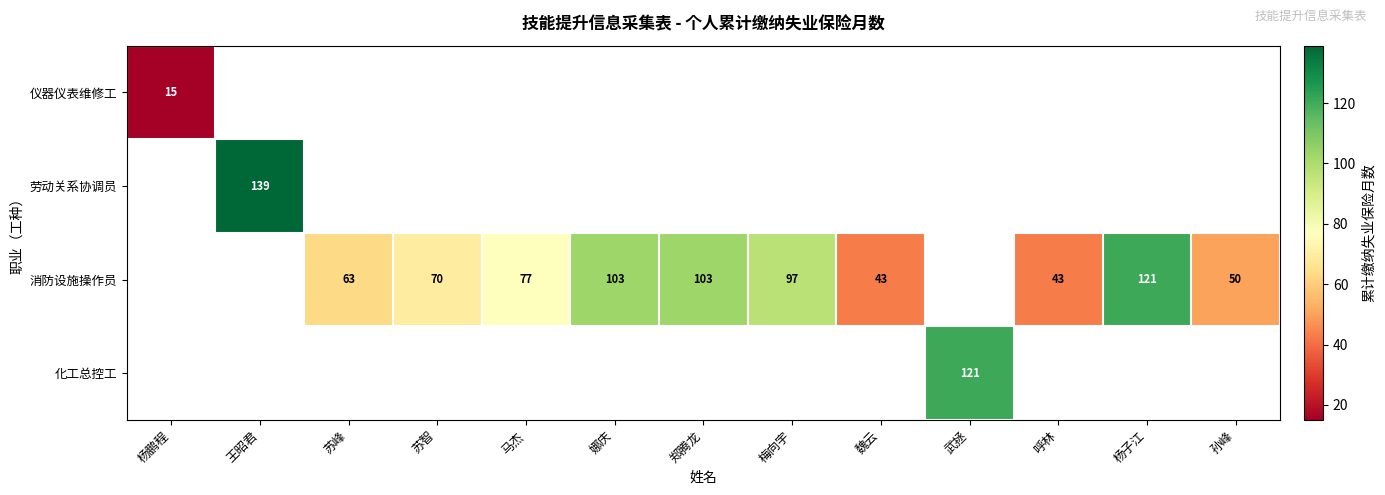

What is the minimum value shown in the chart?

15.0